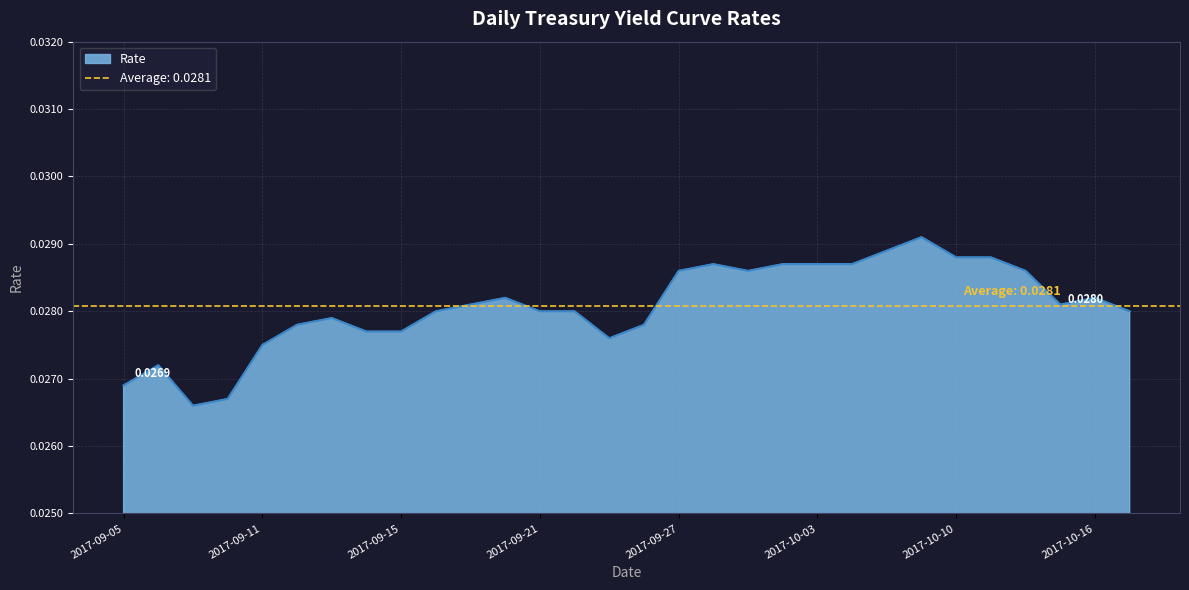

What is the label of the 11th point from the right?

2017-10-02